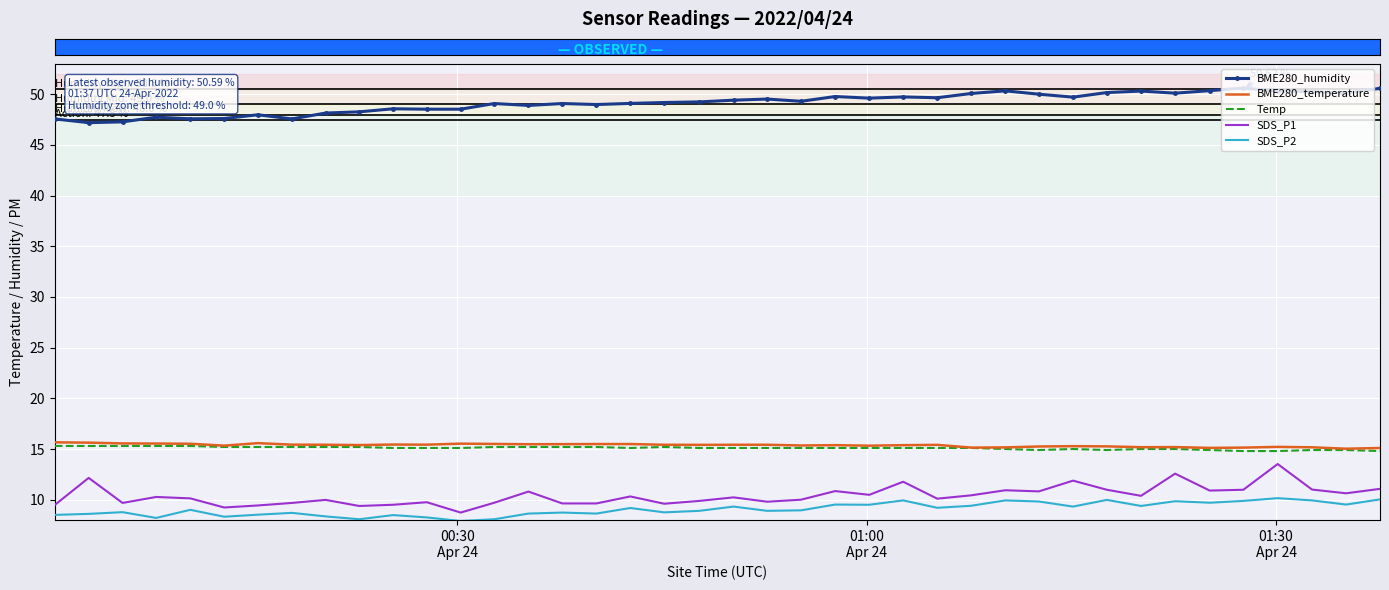

Which series has the largest total across all categories?

BME280_humidity